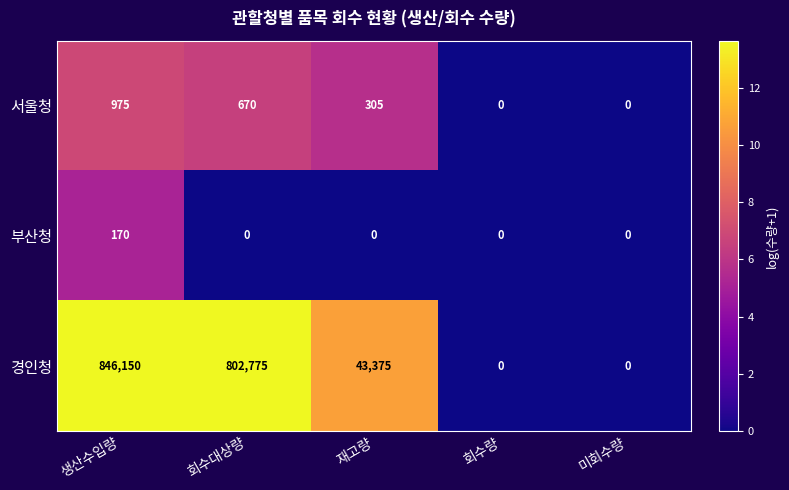

Reading left to right, list all the values displayed in this chart.

서울청: 975	670	305	0	0
부산청: 170	0	0	0	0
경인청: 846150	802775	43375	0	0